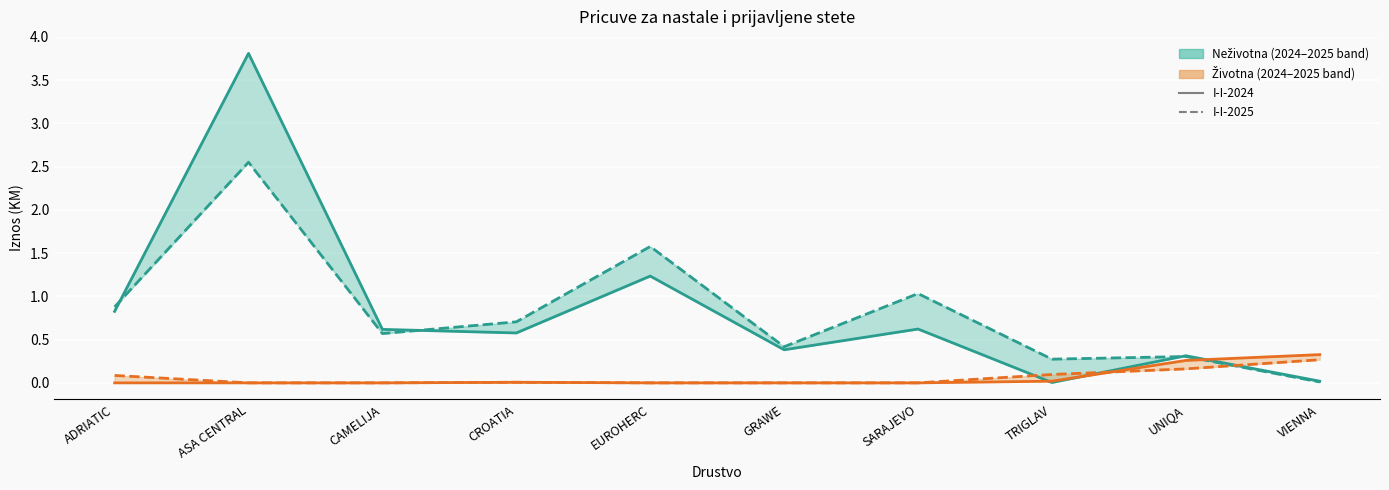

True or false: Životna I-I-2025 has more than 0 interior local peaks.

True